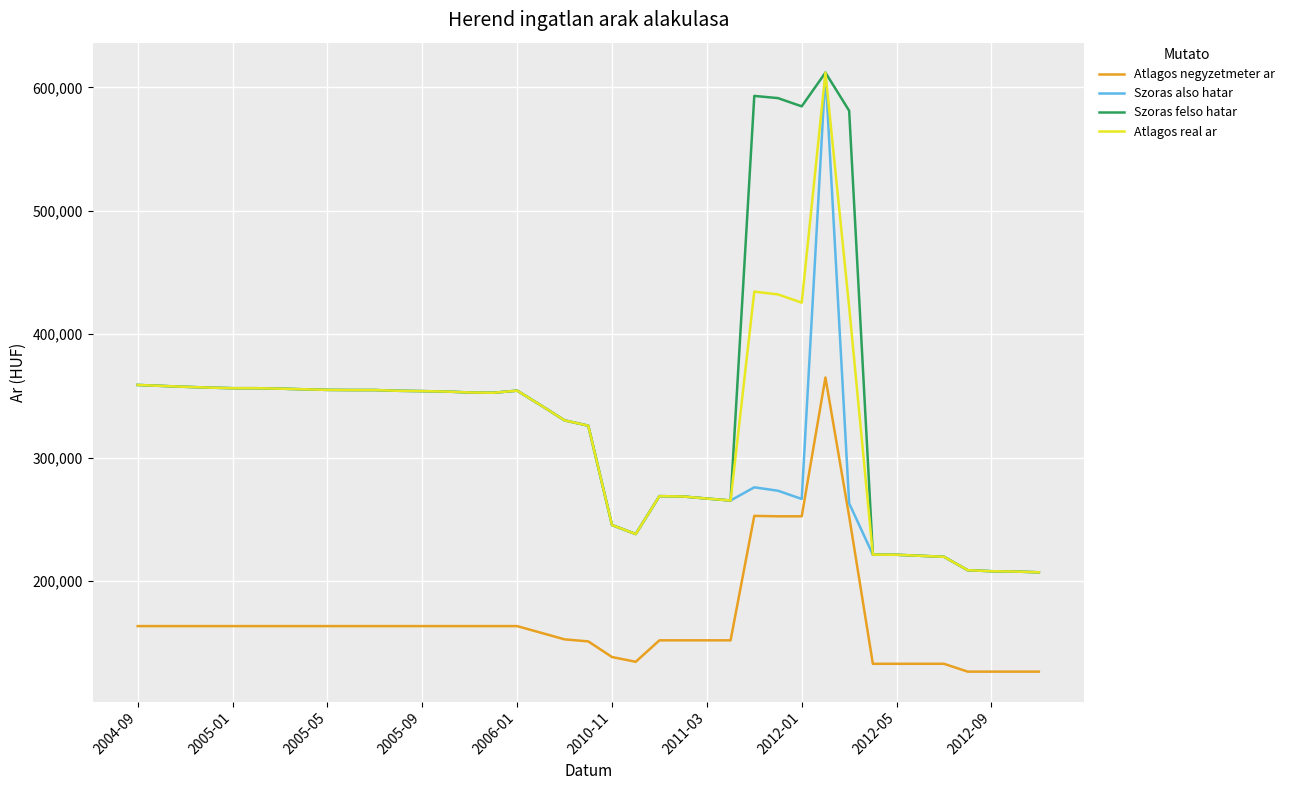

Does the chart have visible grid lines?

Yes